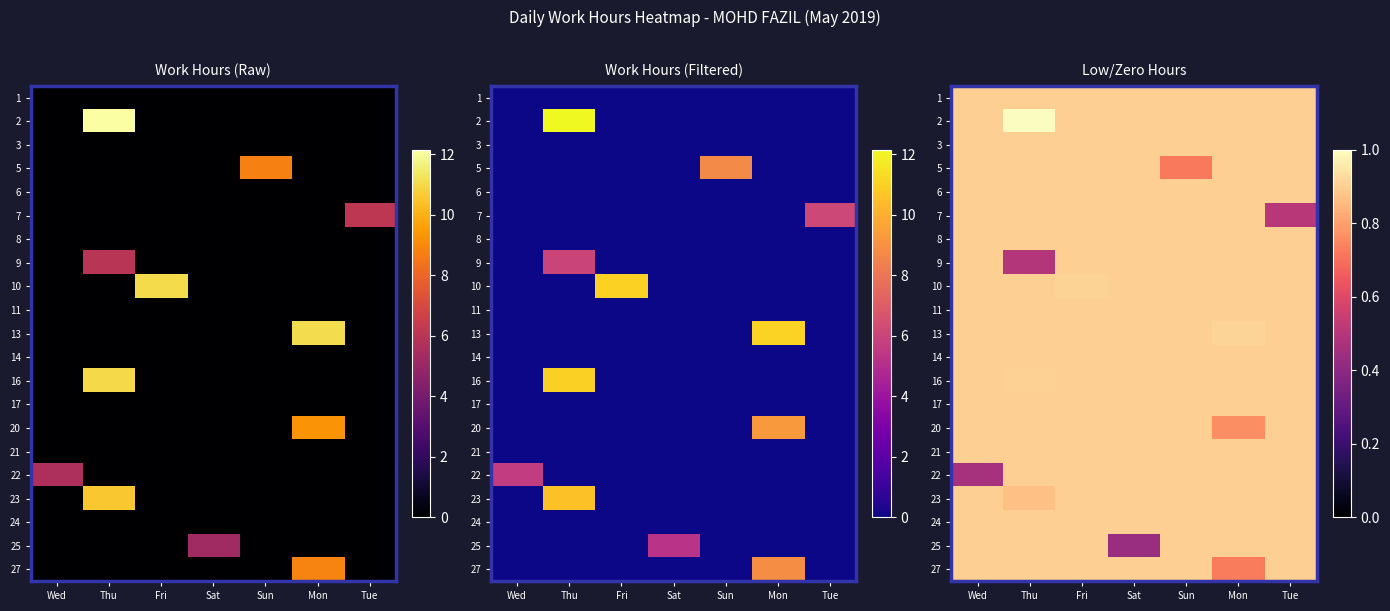

What is the spread (max minus min) of values at Sat?

0.5